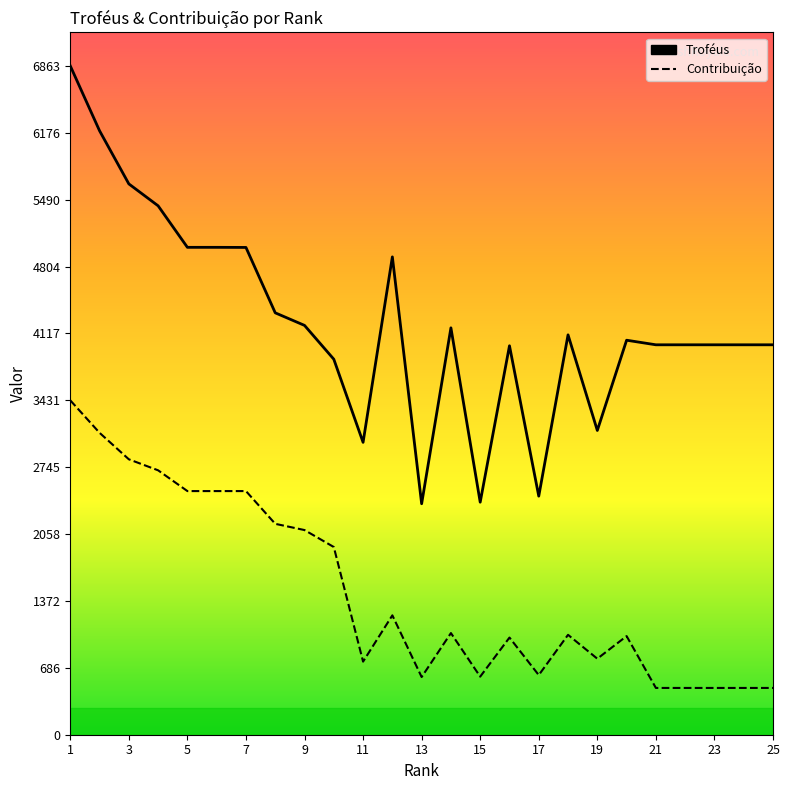

How many interior local valleys does the Contribuição series have?

5